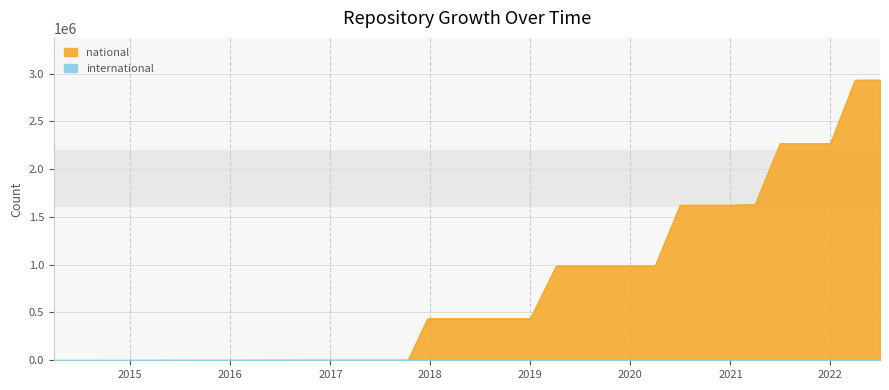

List the labels in order of national value, smallest first.

2014-03-28, 2014-09-08, 2015-01-19, 2015-04-09, 2015-07-03, 2015-10-01, 2016-01-04, 2016-04-05, 2016-07-04, 2016-10-07, 2016-12-27, 2017-04-12, 2017-07-24, 2017-10-12, 2017-12-22, 2018-04-09, 2018-07-11, 2018-09-28, 2019-01-01, 2019-04-06, 2019-07-01, 2019-10-09, 2020-01-01, 2020-04-01, 2020-07-01, 2020-10-01, 2021-01-01, 2021-04-01, 2021-07-01, 2021-10-01, 2022-01-01, 2022-04-01, 2022-07-01